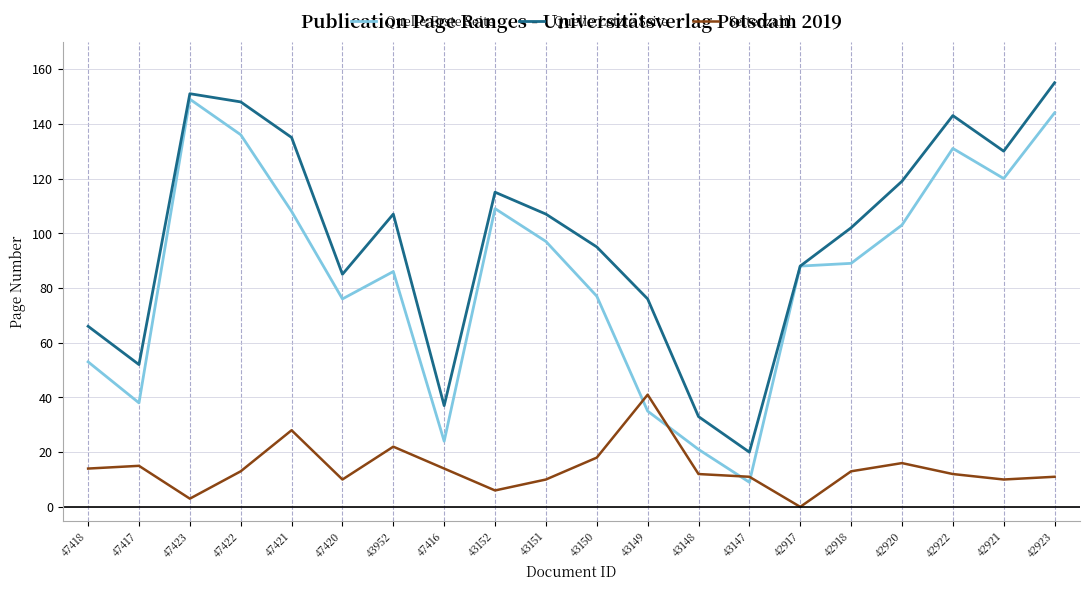

Which series has the largest total across all categories?

Quelle:Letzte Seite